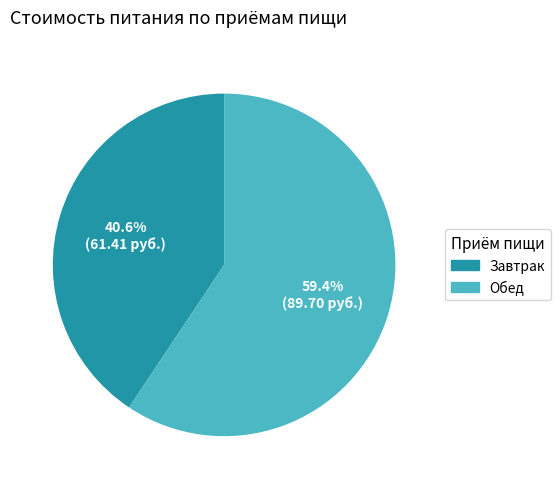

To the nearest percent, what is the difference between the largest and smallest slice percentages?

19%